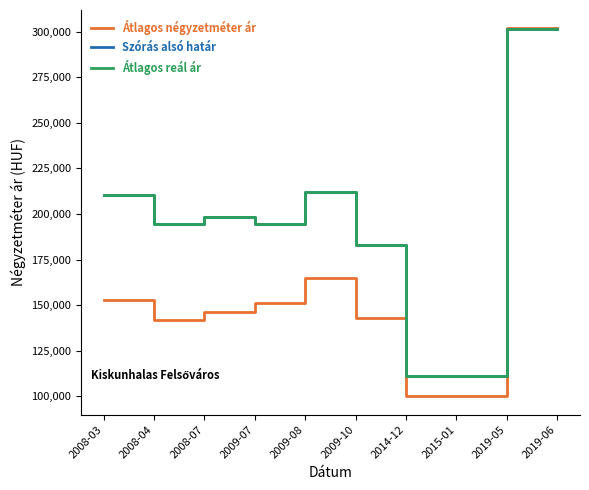

Does the chart have visible grid lines?

No